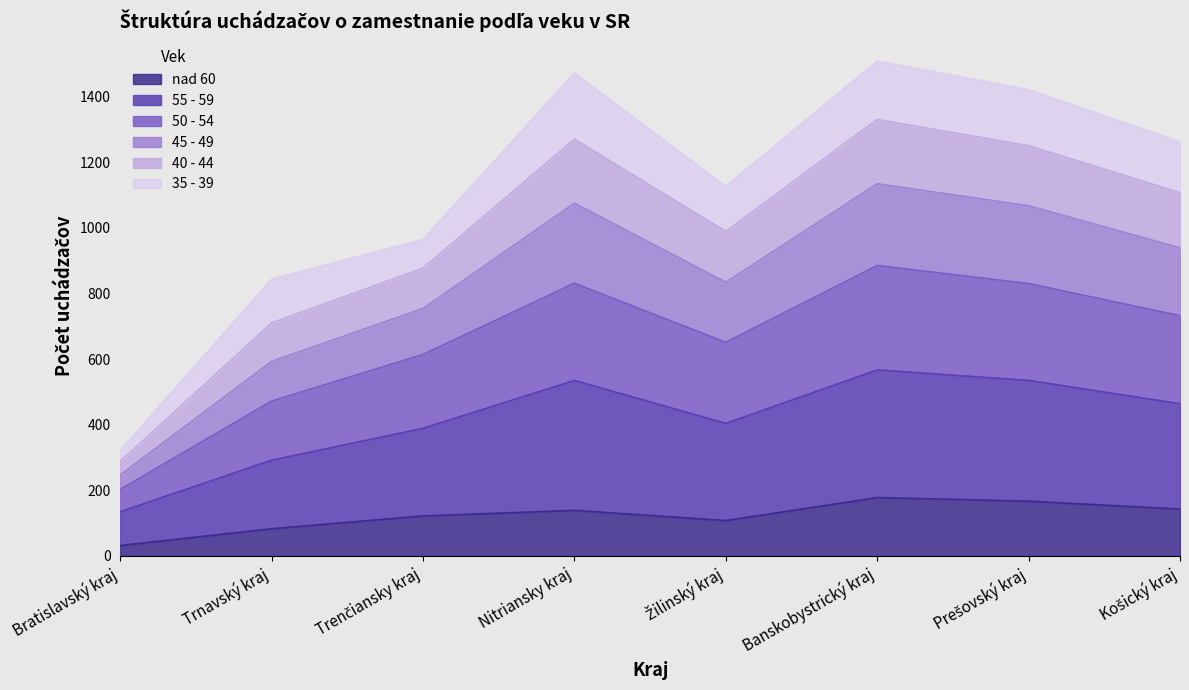

What is the average value of the nad 60 series?

122